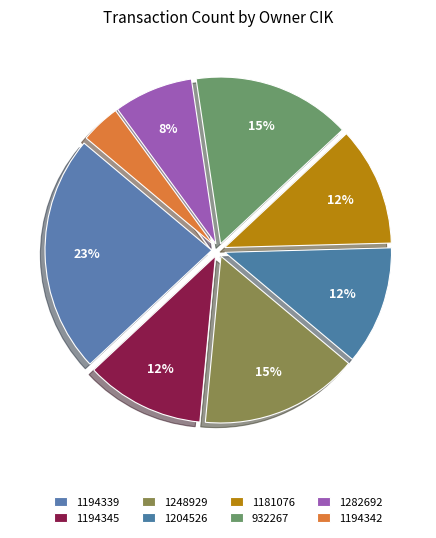

To the nearest percent, what is the average slice percentage?

12%